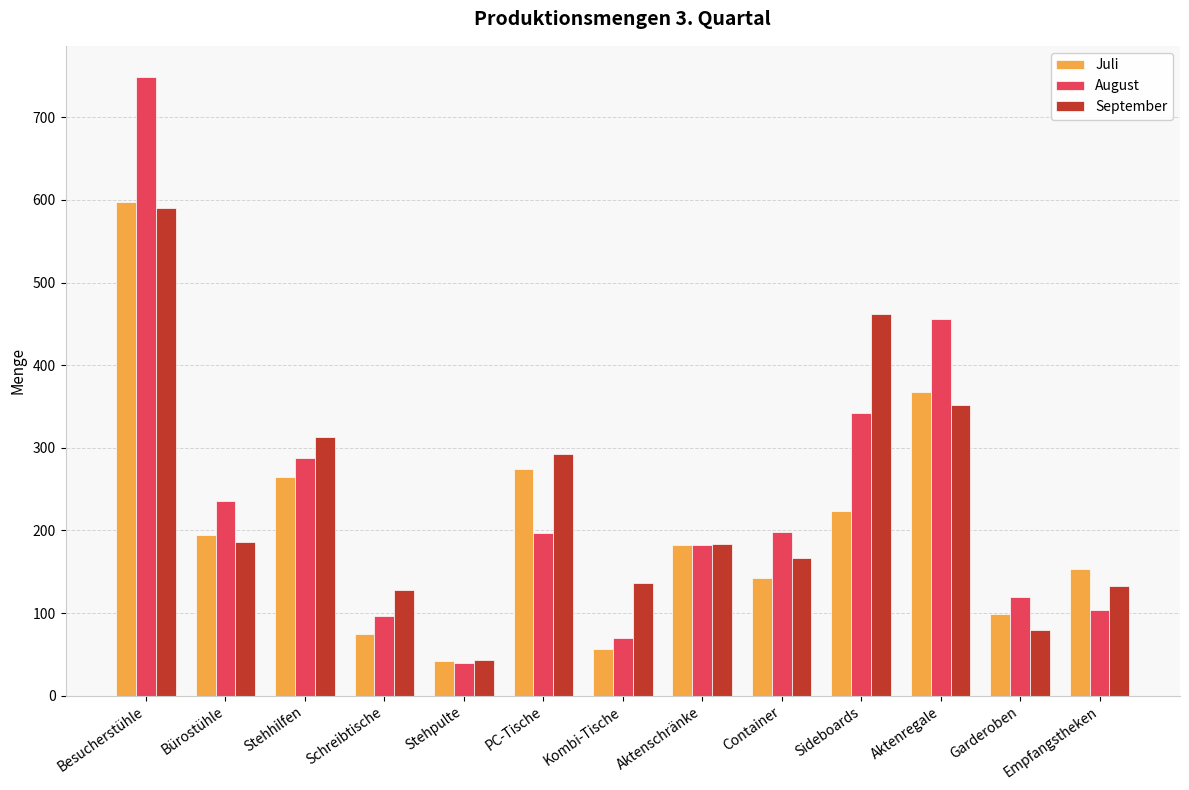

Which series changed the most between Kombi-Tische and Container?

August